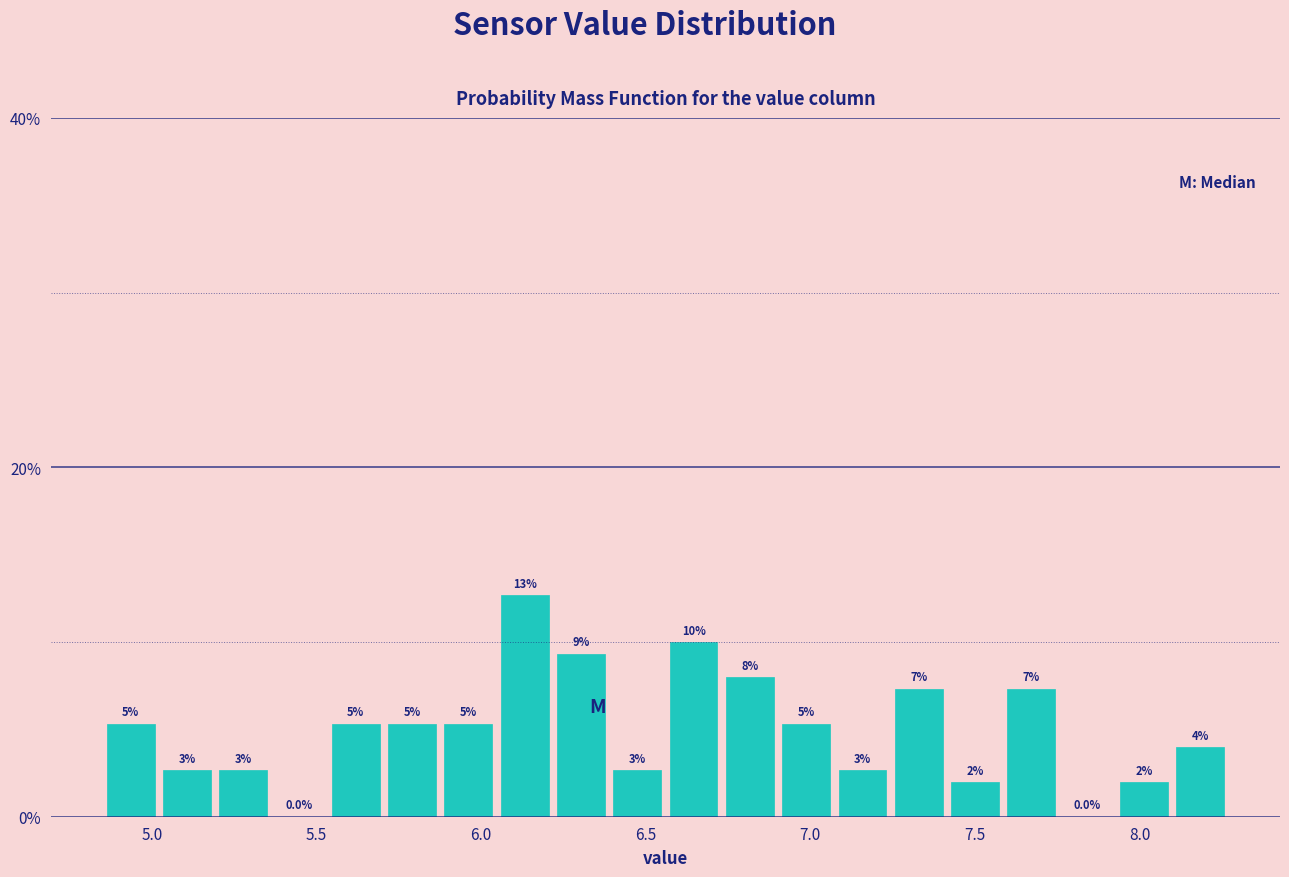

Read against the x-axis, roughly where is the centre of the tallest bar?

6.15